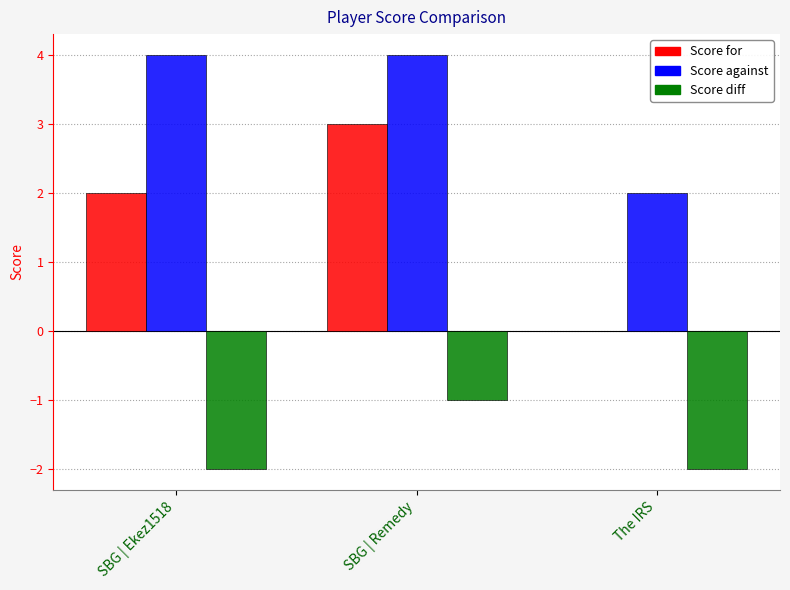

Which series has the largest total across all categories?

Score against